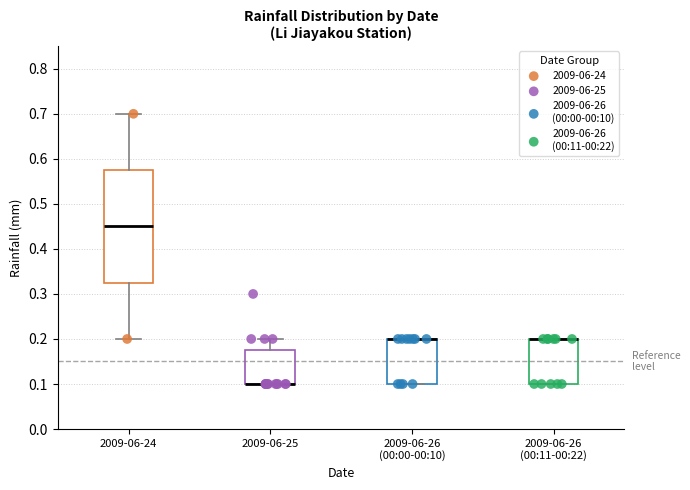

Reading left to right, transcribe this box plot: for each box, give where its median line is, the range the box spans, and where its two whiskers end, as read against the y-axis. The values are not printed on the chart, so give them approximately, as read against the axis.

2009-06-24: median 0.45, box 0.33 to 0.58, whiskers 0.20 to 0.70
2009-06-25: median 0.10 (drawn on the box's lower edge), box 0.10 to 0.18, whiskers 0.10 to 0.20
2009-06-26 (00:00-00:10): median 0.20 (drawn on the box's upper edge), box 0.10 to 0.20, whiskers 0.10 to 0.20
2009-06-26 (00:11-00:22): median 0.20 (drawn on the box's upper edge), box 0.10 to 0.20, whiskers 0.10 to 0.20